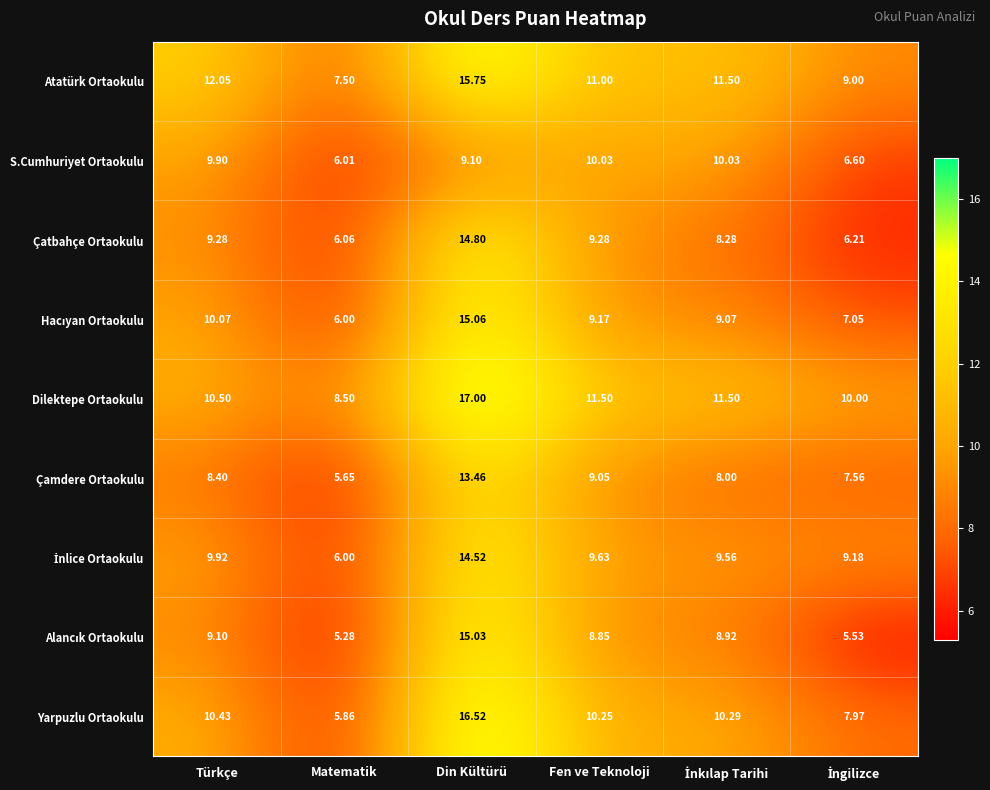

Which series has the widest spread of values?

Yarpuzlu Ortaokulu